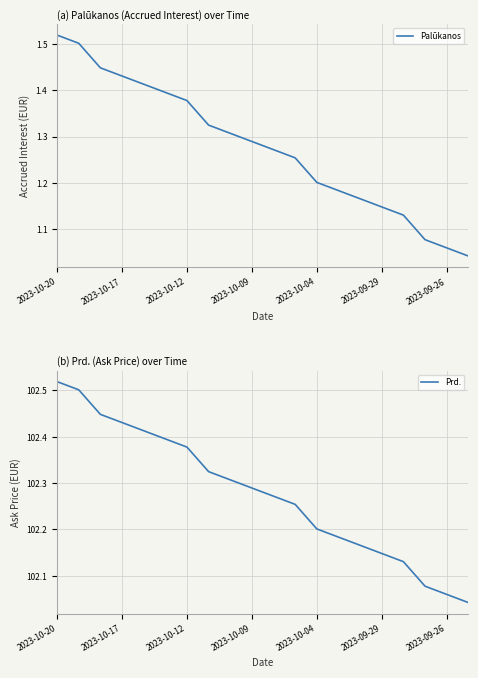

Between 2023-10-20 and 19, which series saw the biggest shift?

Prd.